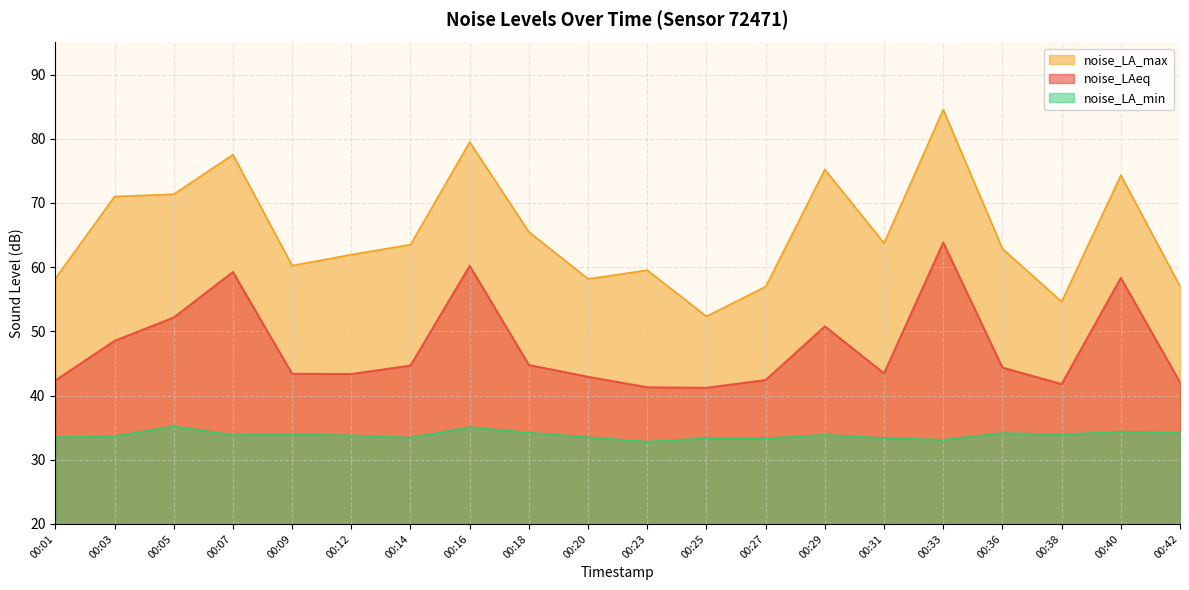

What is the value of the noise_LA_min point at the 9th from the left?

34.2